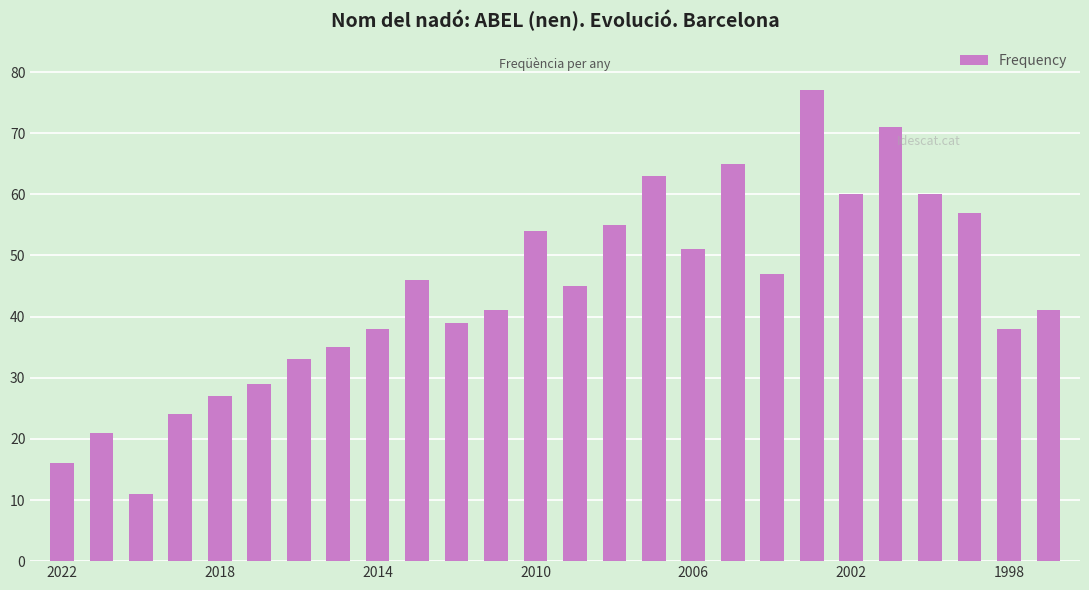

What is the greatest value displayed?

77